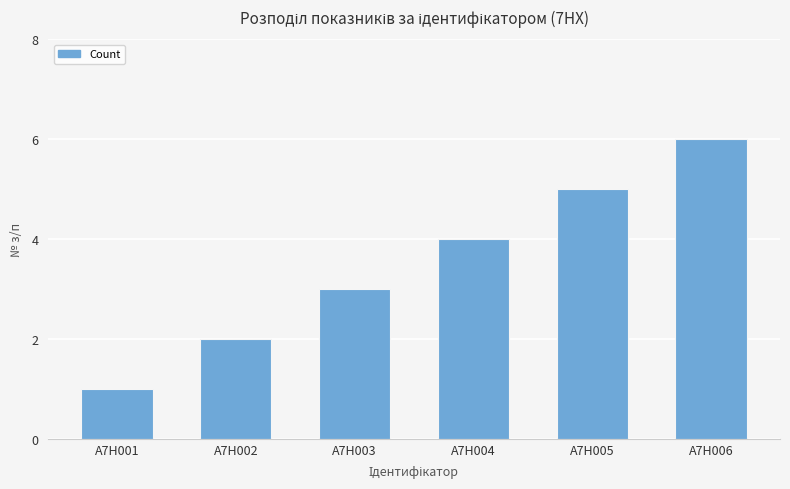

What is the value of the 1st bar from the left?

1